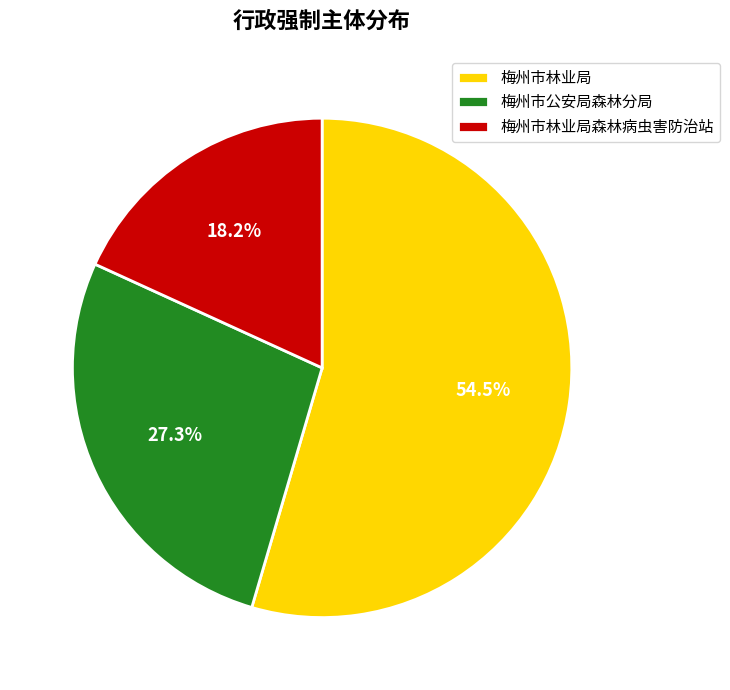

To the nearest percent, what portion does 梅州市林业局森林病虫害防治站 represent?

18%